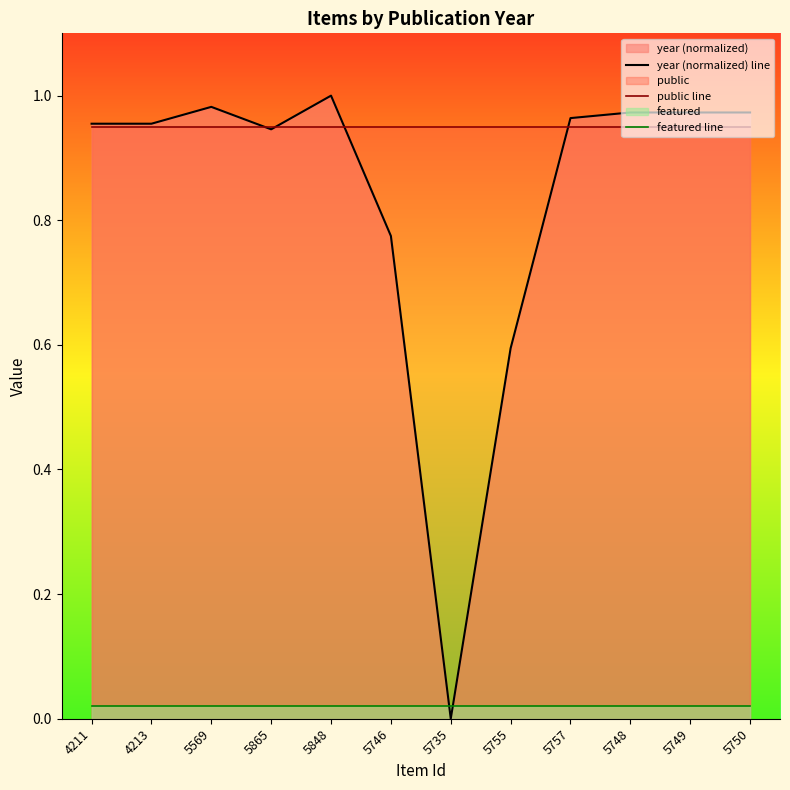

What is the sum of all public line values?

11.4